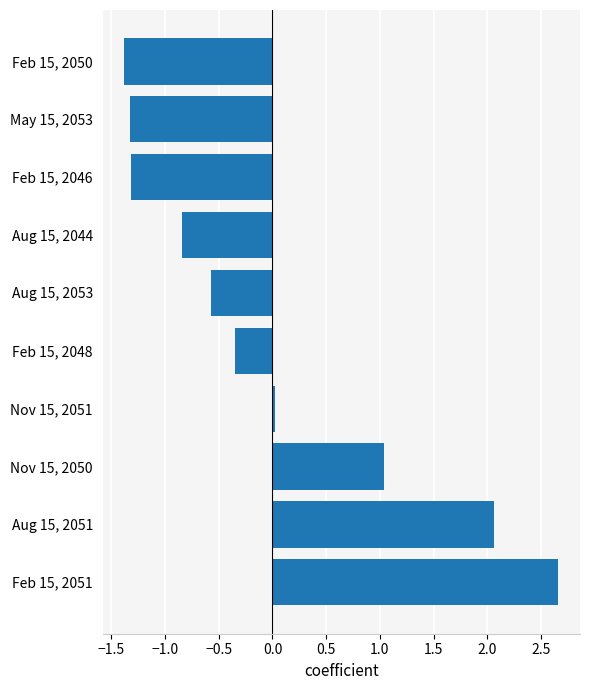

What is the approximate value at Feb 15, 2051?

2.7